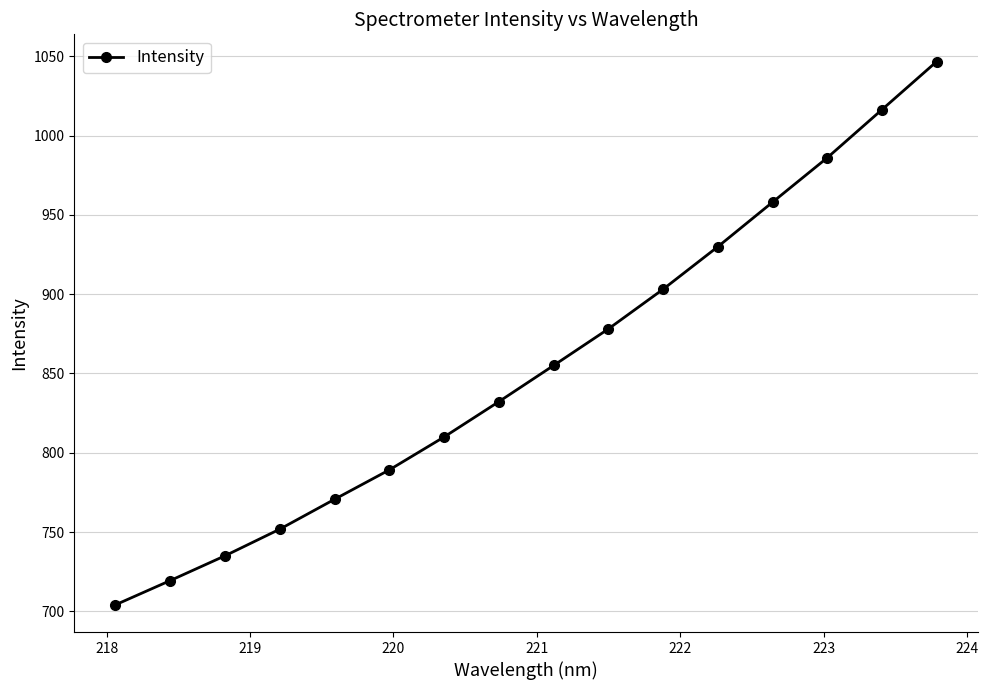

True or false: the data has more than 2 interior local peaks.

False